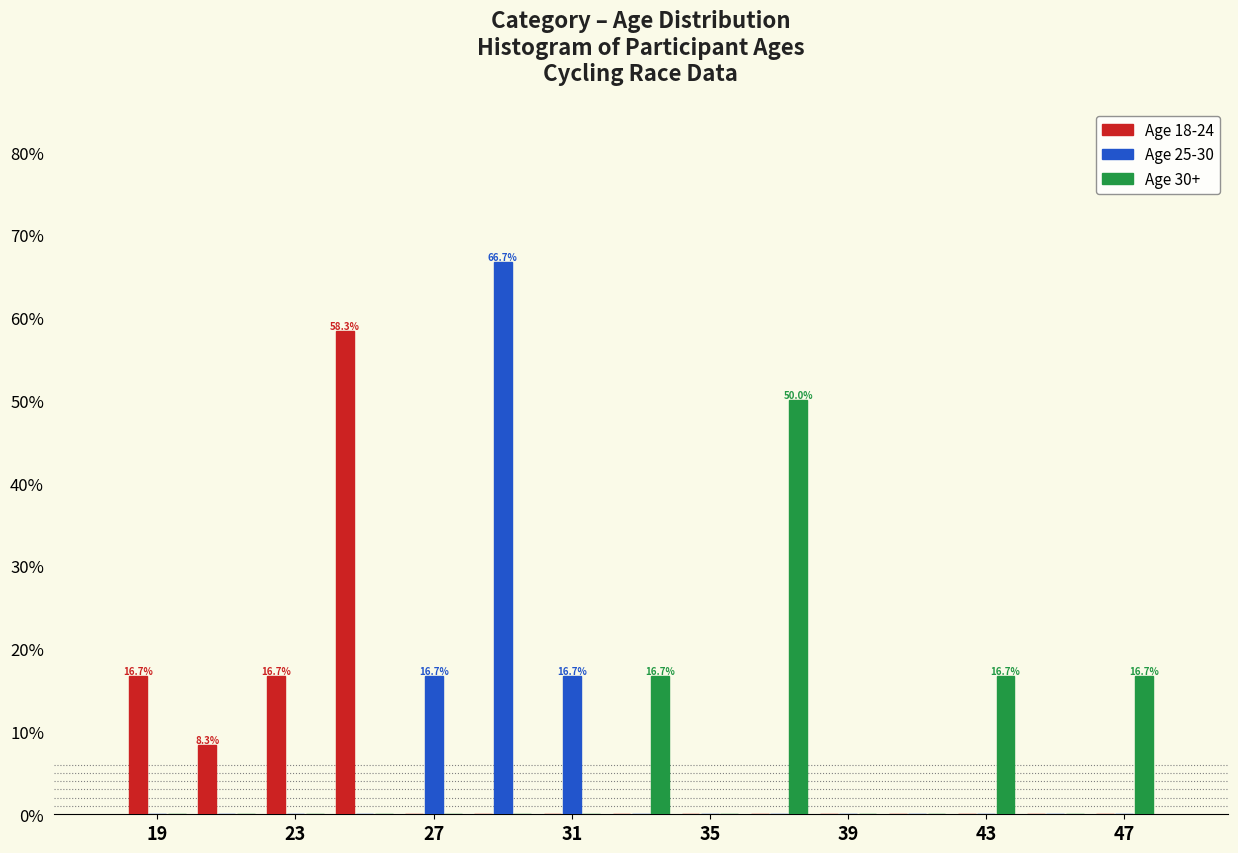

In the Age 30+ series, which range on the x-axis has the tallest bar?

36 to 38